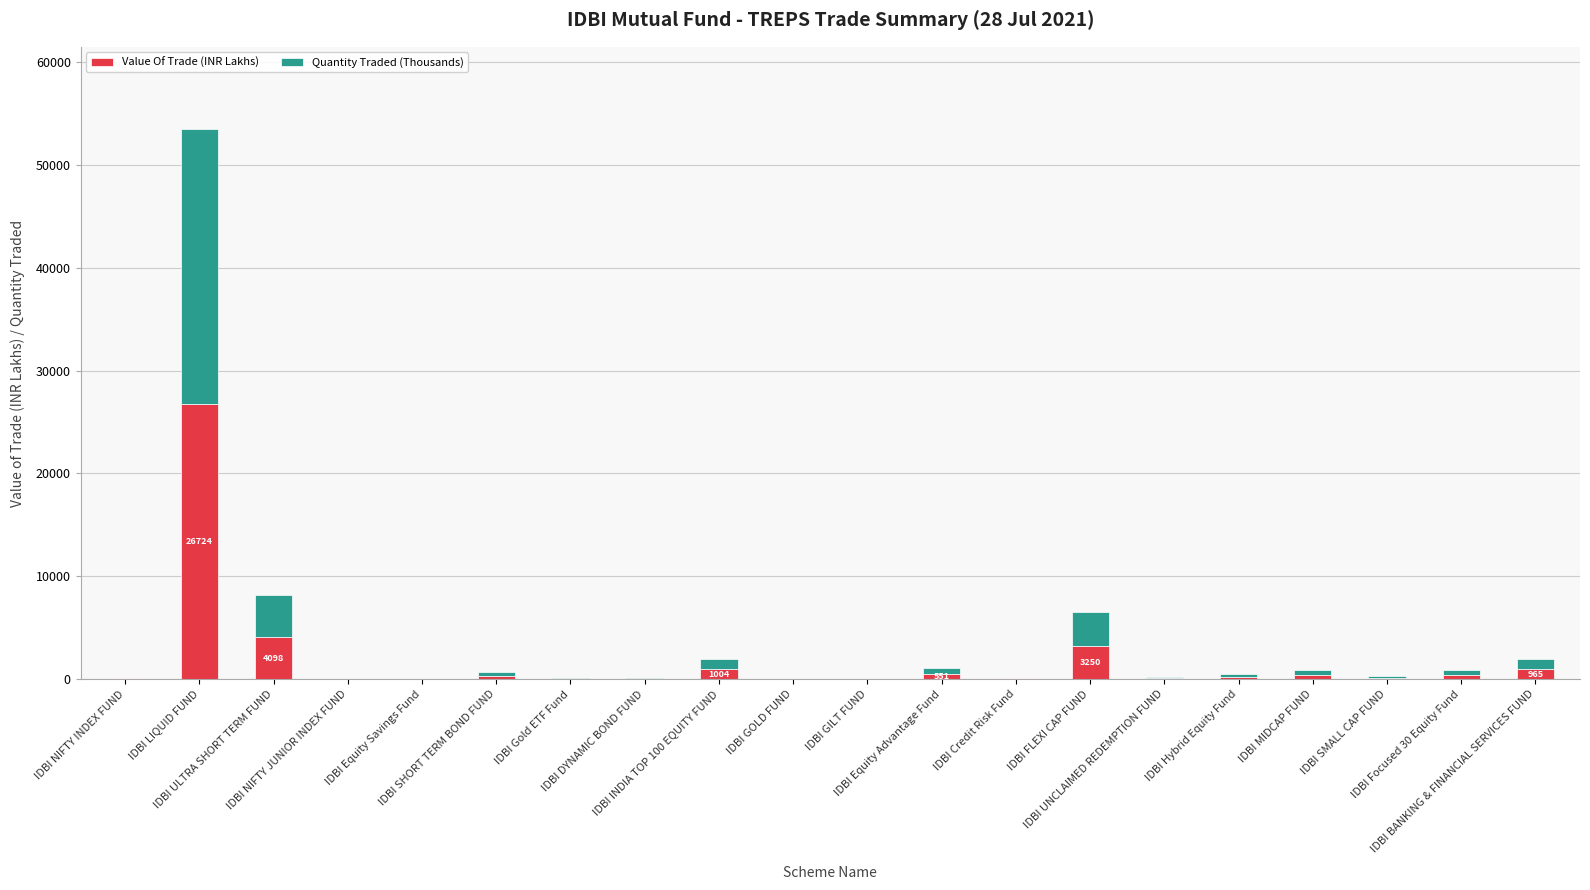

Is it true that Value Of Trade (INR Lakhs) equals 1225.6 at IDBI FLEXI CAP FUND?

False